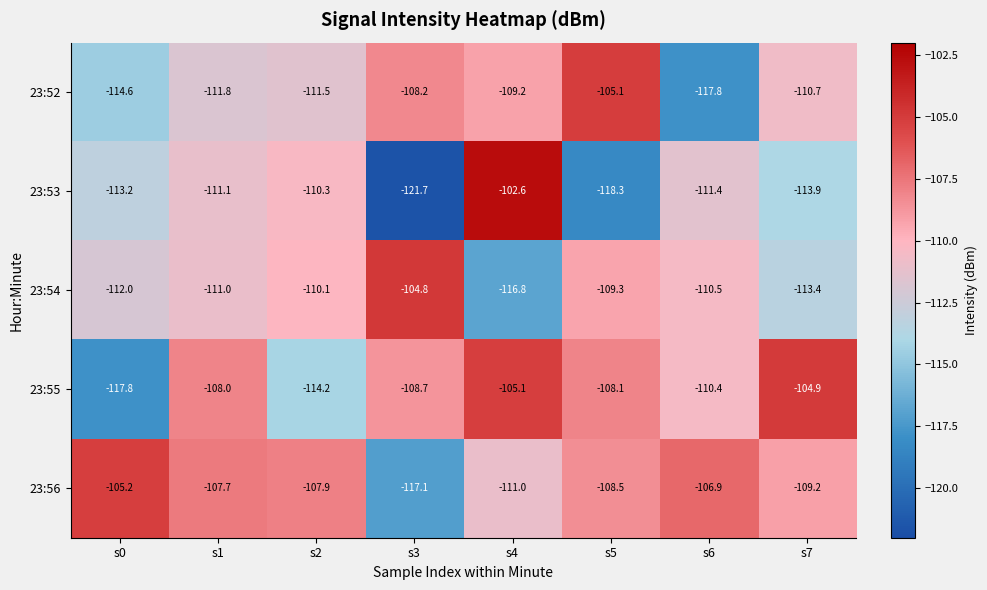

Where does the 23:53 series first go above -111?

s2